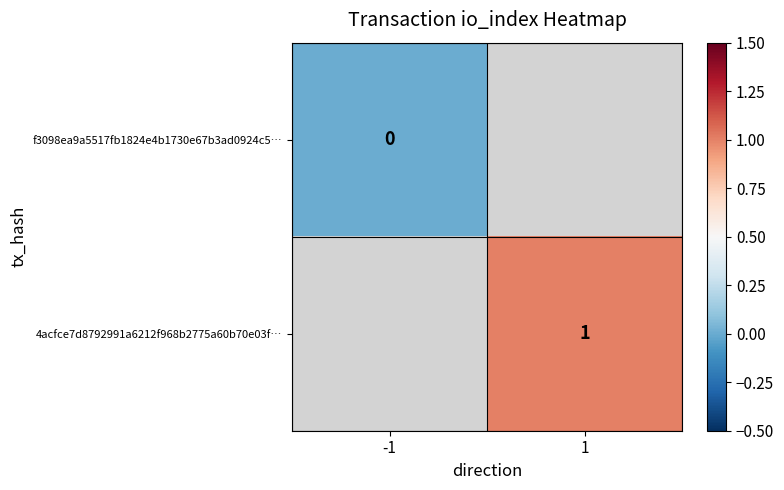

Is it true that 4acfce7d8792991a6212f968b2775a60b70e03f… equals 0 at 1?

False